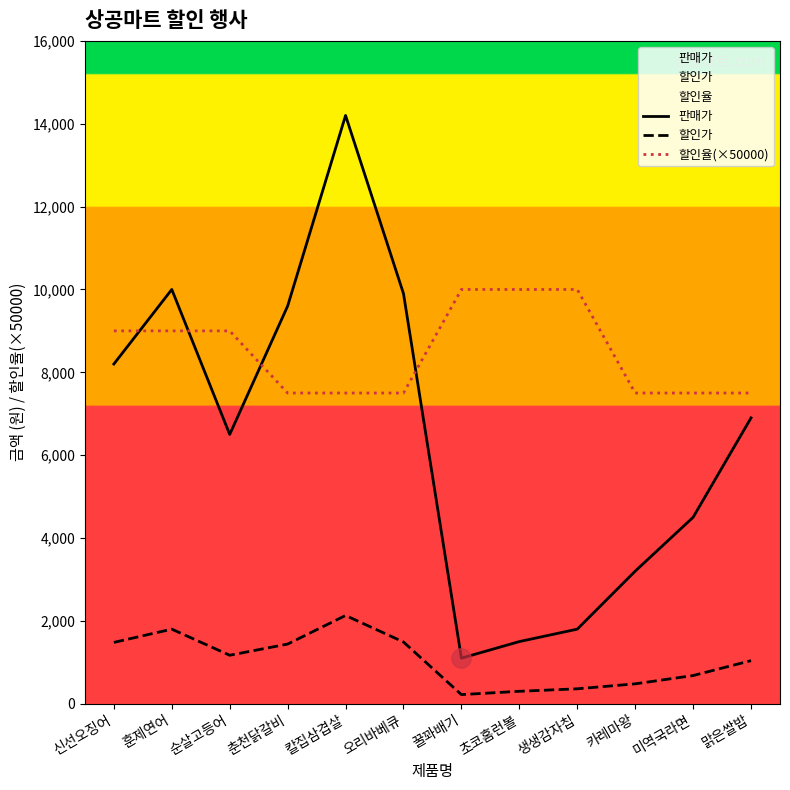

How many categories are shown in the chart?

12